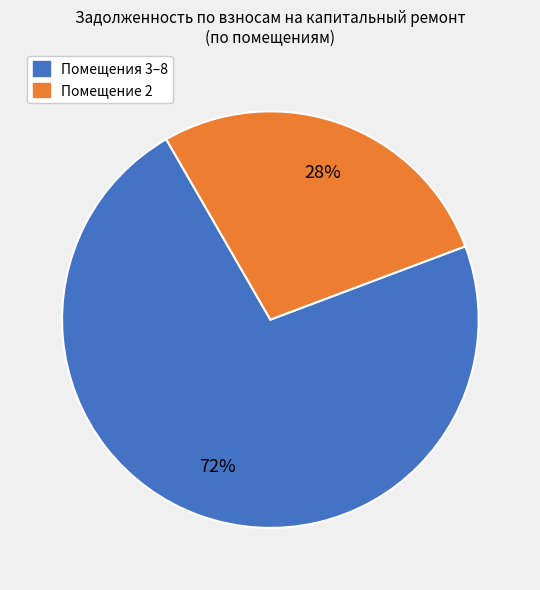

To the nearest percent, what is the average slice percentage?

50%